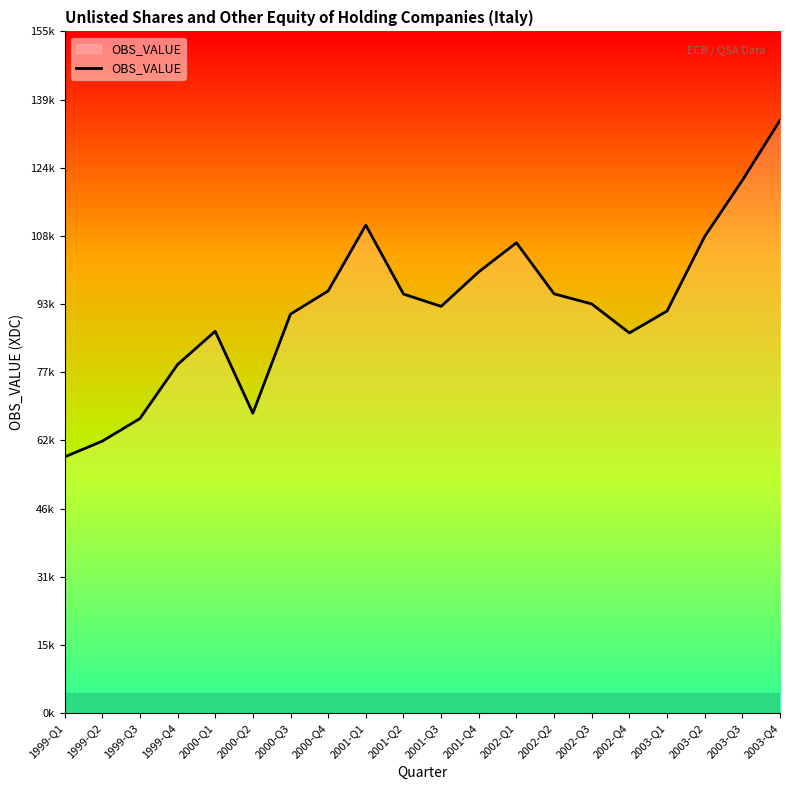

What is the average value?

92510